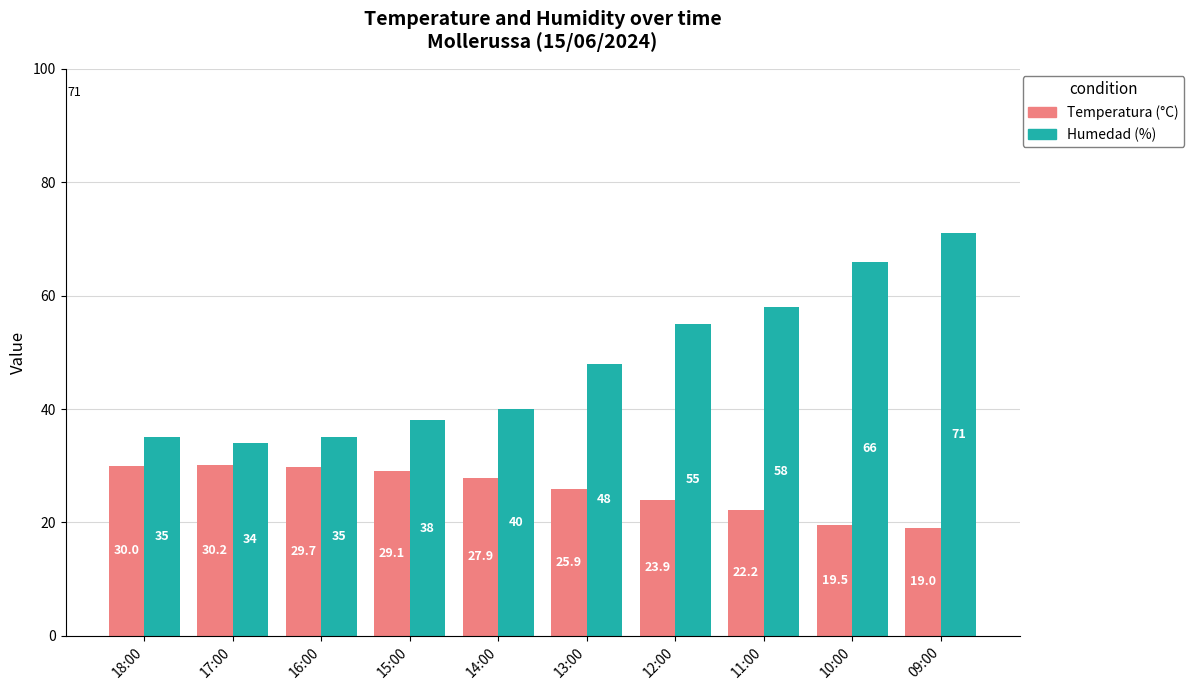

What is the minimum value for Humedad (%)?

34.0